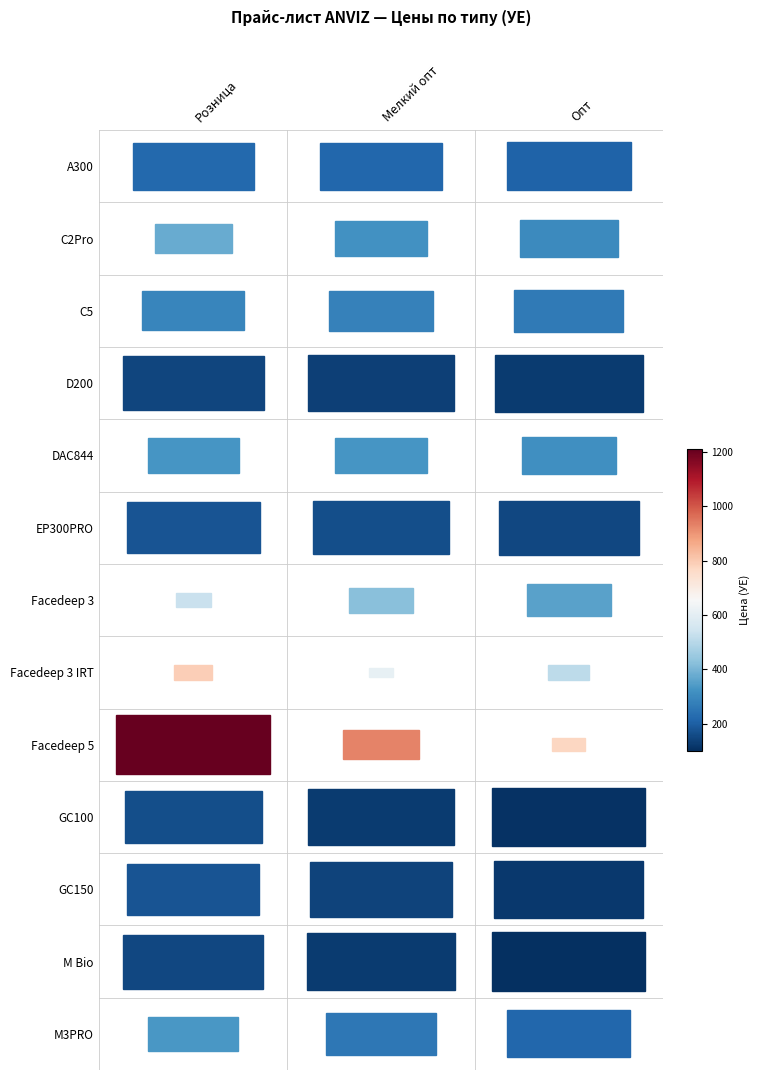

List the labels in order of D200 value, largest first.

0, 1, 2